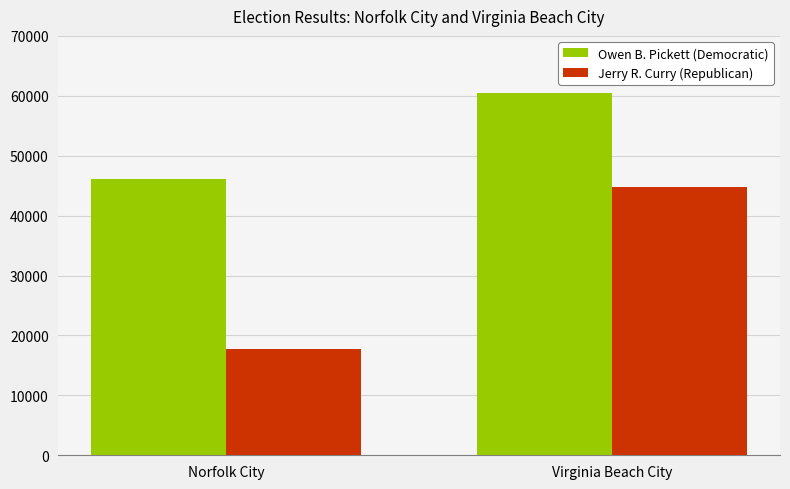

The value of Owen B. Pickett (Democratic) at Virginia Beach City is 37799. True or false?

False